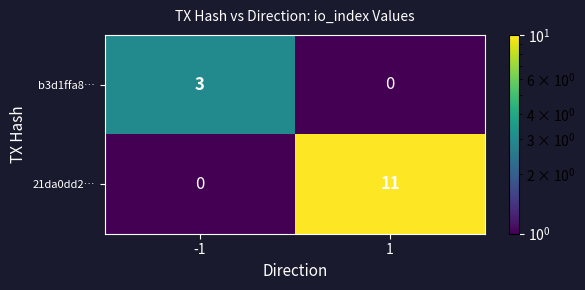

Which series has the largest total across all categories?

21da0dd2…